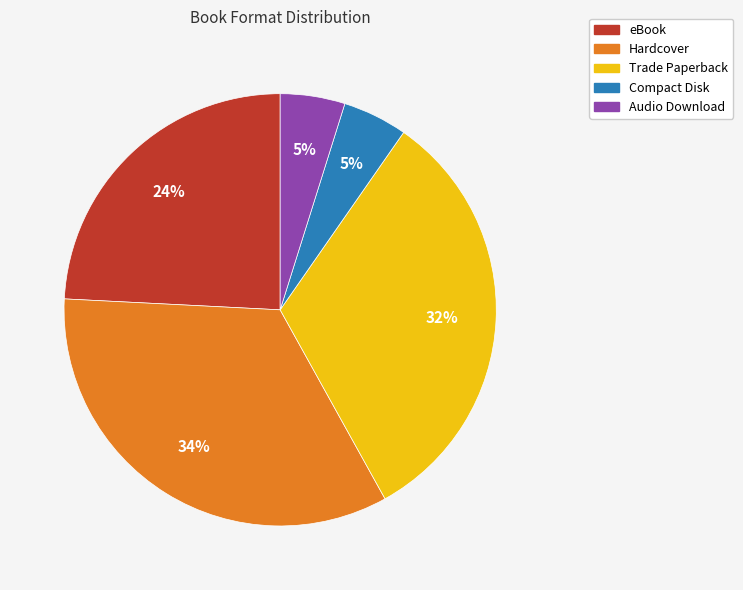

Does any single category account for the majority?

No